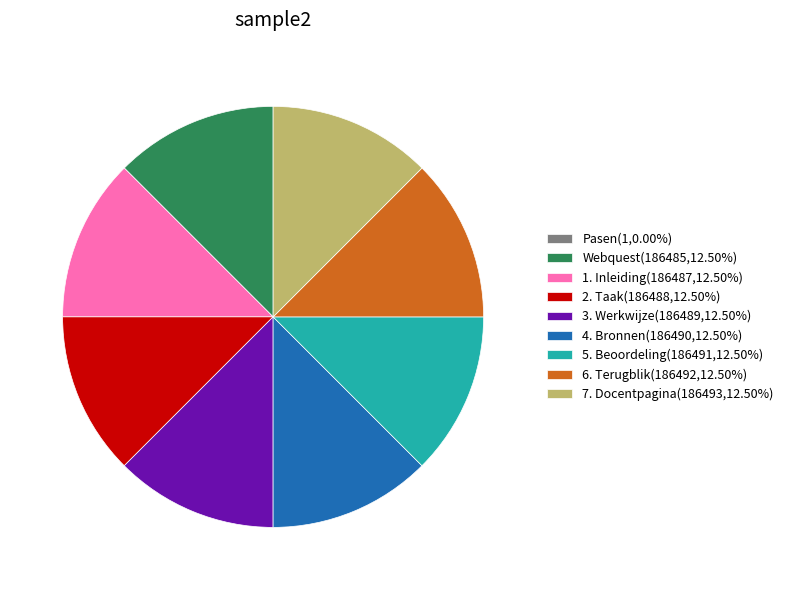

Does 5. Beoordeling account for over 50% of the chart?

No